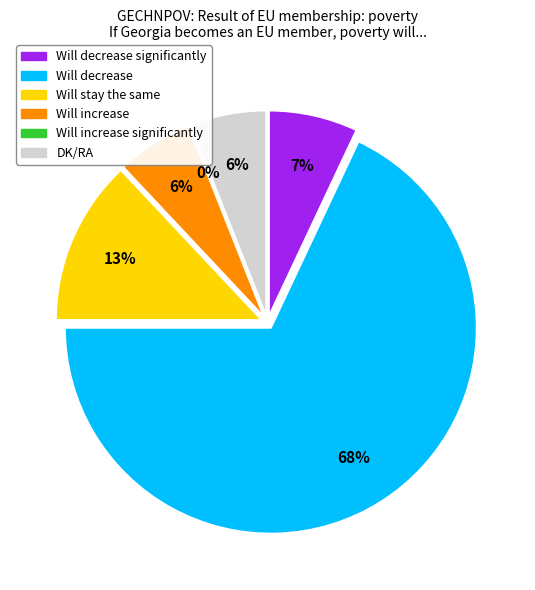

To the nearest percent, what is the difference between the largest and smallest slice percentages?

68%